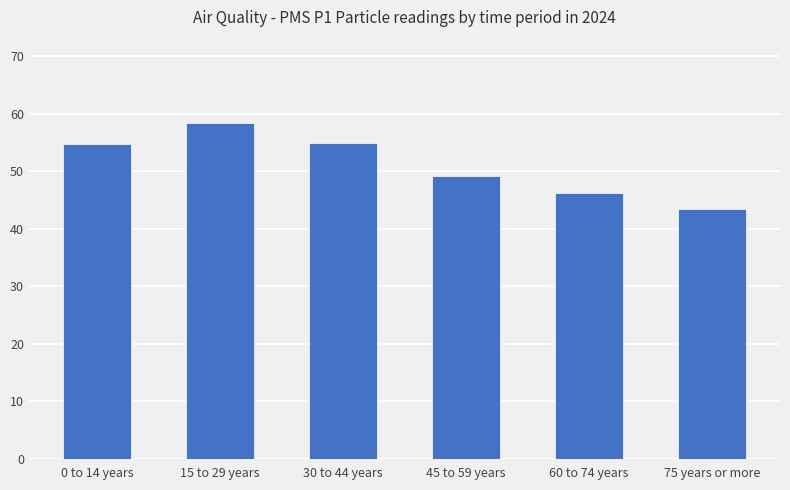

What is the value of the 4th bar from the left?

49.2